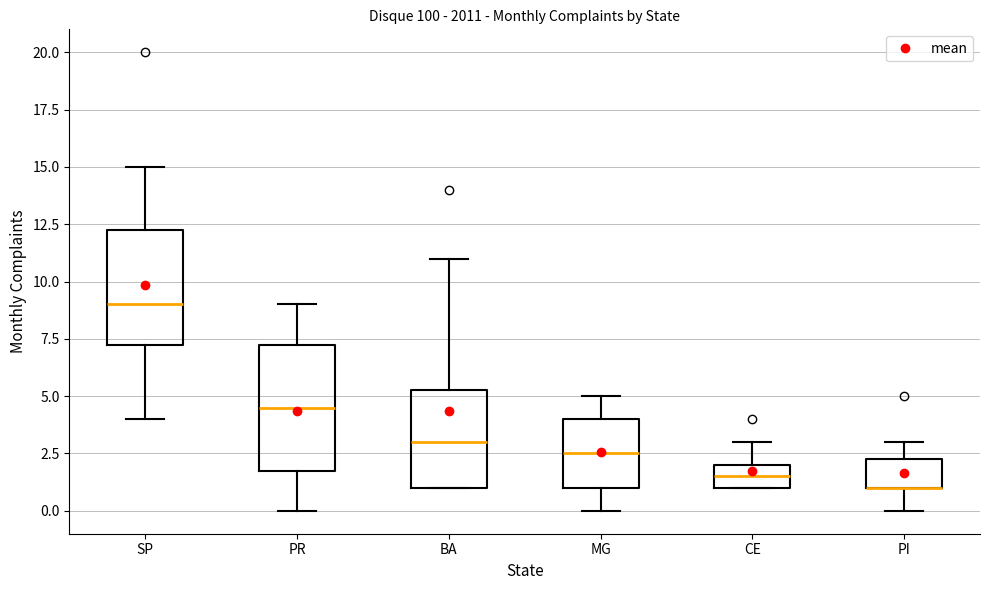

Reading left to right, read every box against the y-axis: the position of its median line, the range the box covers, and the ends of its whiskers. The values are not printed on the chart, so give them approximately, as read against the axis.

SP: median 9.0, box 7.5 to 12.5, whiskers 4.0 to 15.0
PR: median 4.5, box 2.0 to 7.5, whiskers 0.0 to 9.0
BA: median 3.0, box 1.0 to 5.5, whiskers 1.0 to 11.0
MG: median 2.5, box 1.0 to 4.0, whiskers 0.0 to 5.0
CE: median 1.5, box 1.0 to 2.0, whiskers 1.0 to 3.0
PI: median 1.0 (drawn on the box's lower edge), box 1.0 to 2.5, whiskers 0.0 to 3.0